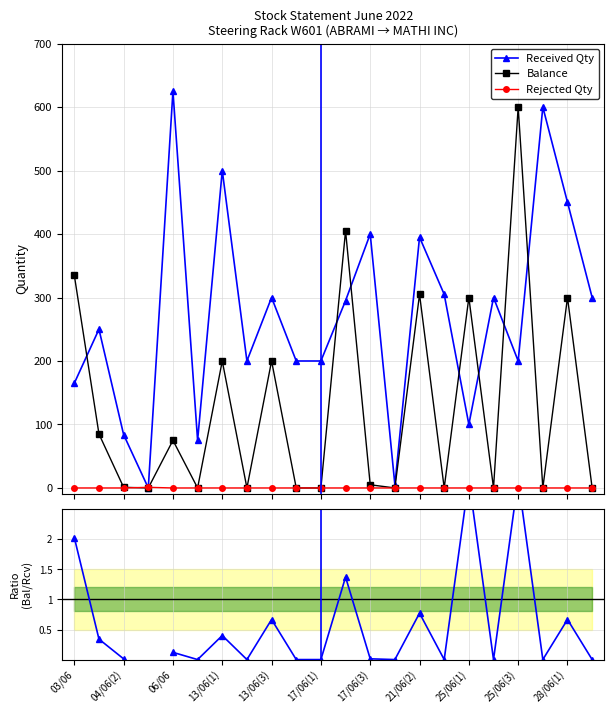

Rank the series by their maximum value, from highest to lowest.

Received Qty, Balance, Balance/Received, Rejected Qty